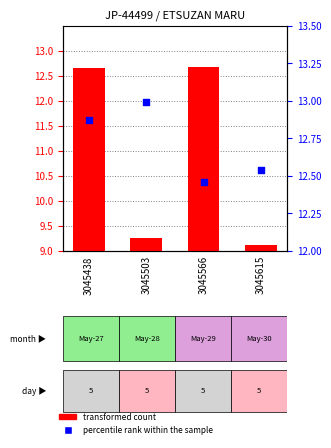

What is the total value across all series at 3045503?

22.2